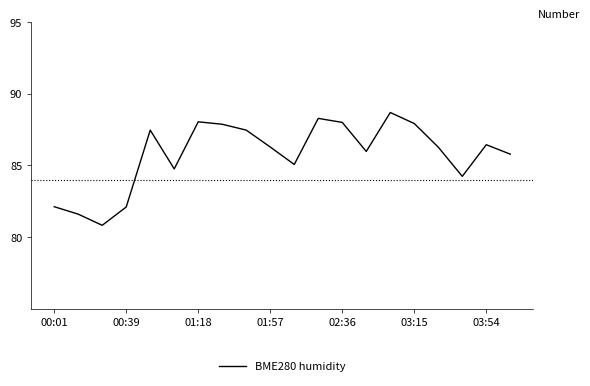

What is the greatest value displayed?

88.7